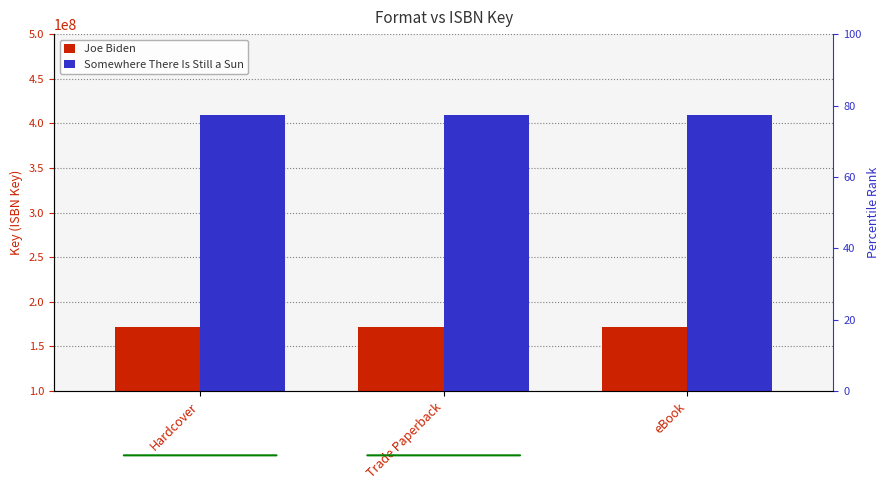

What is the label of the 3rd bar from the right?

Hardcover